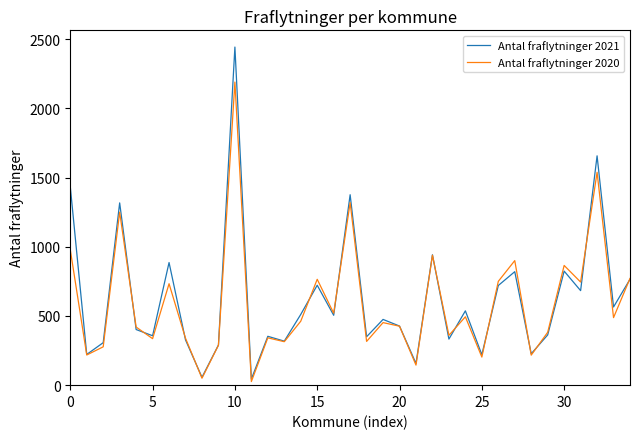

List the series in order of their peak value, lowest first.

Antal fraflytninger 2020, Antal fraflytninger 2021